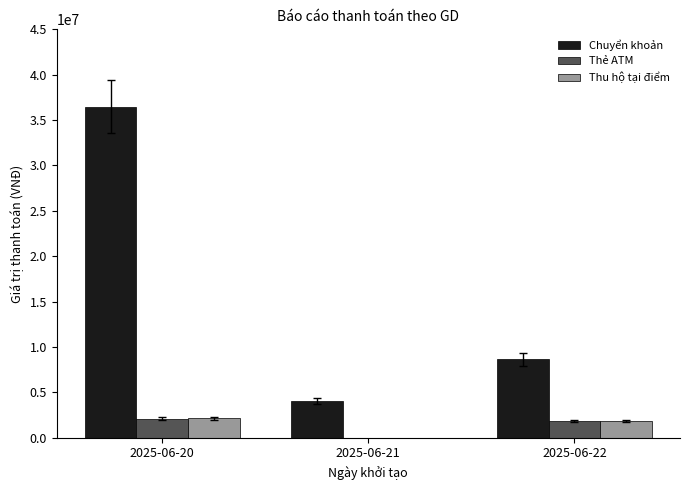

What is the sum of all Thu hộ tại điểm values?

4020000